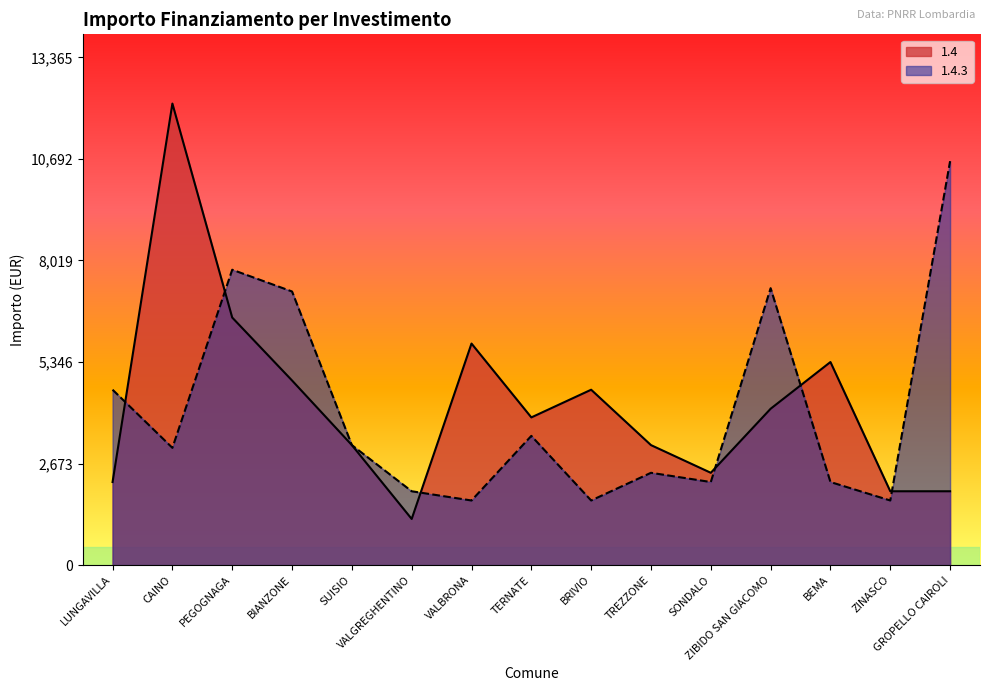

What position from the right is VALBRONA?

9